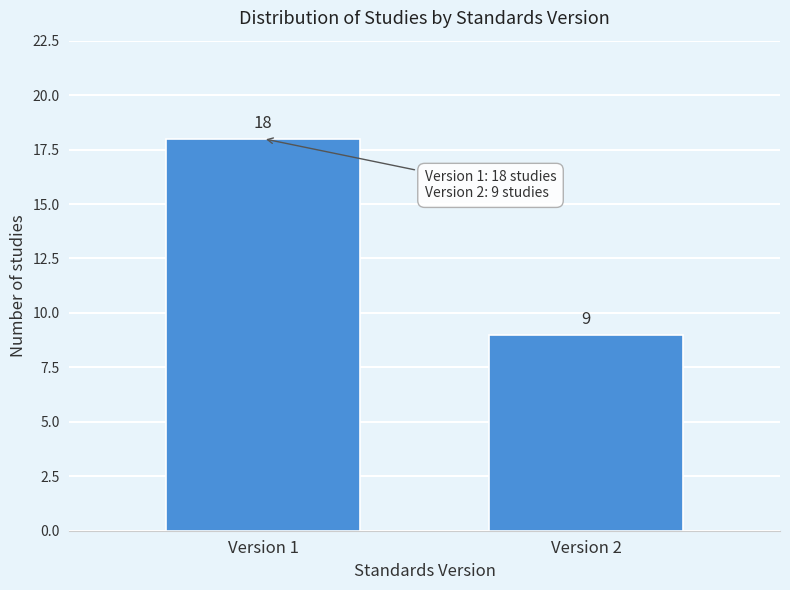

Reading right to left, list all the values displayed in this chart.

Version 2=9	Version 1=18